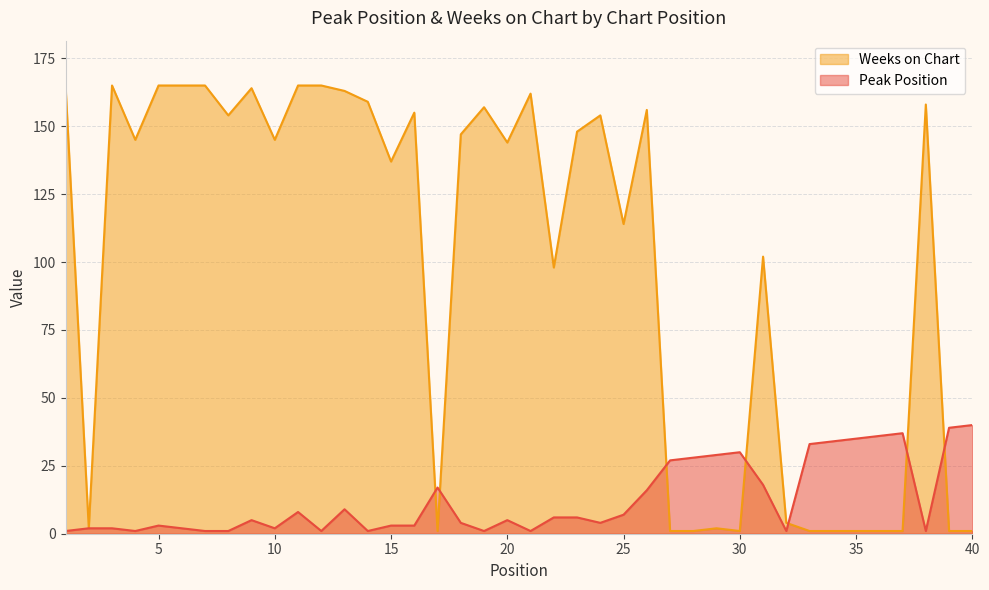

True or false: Weeks on Chart and Peak Position cross at least once.

True